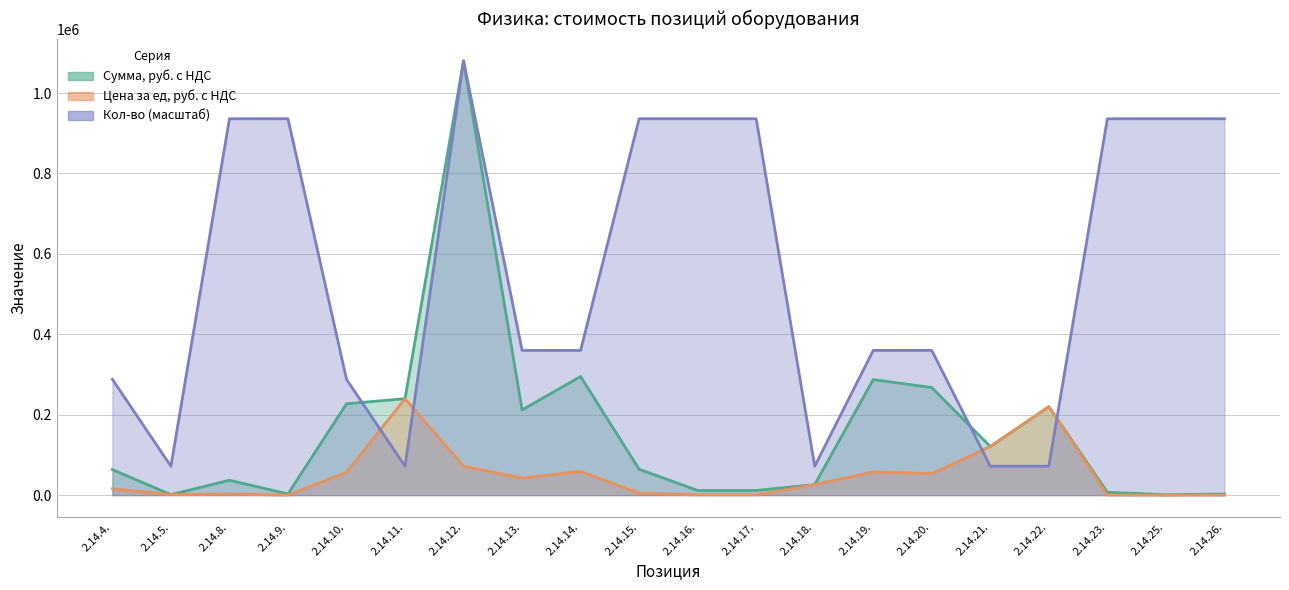

At which category does Сумма, руб. с НДС reach its first local peak?

2.14.8.